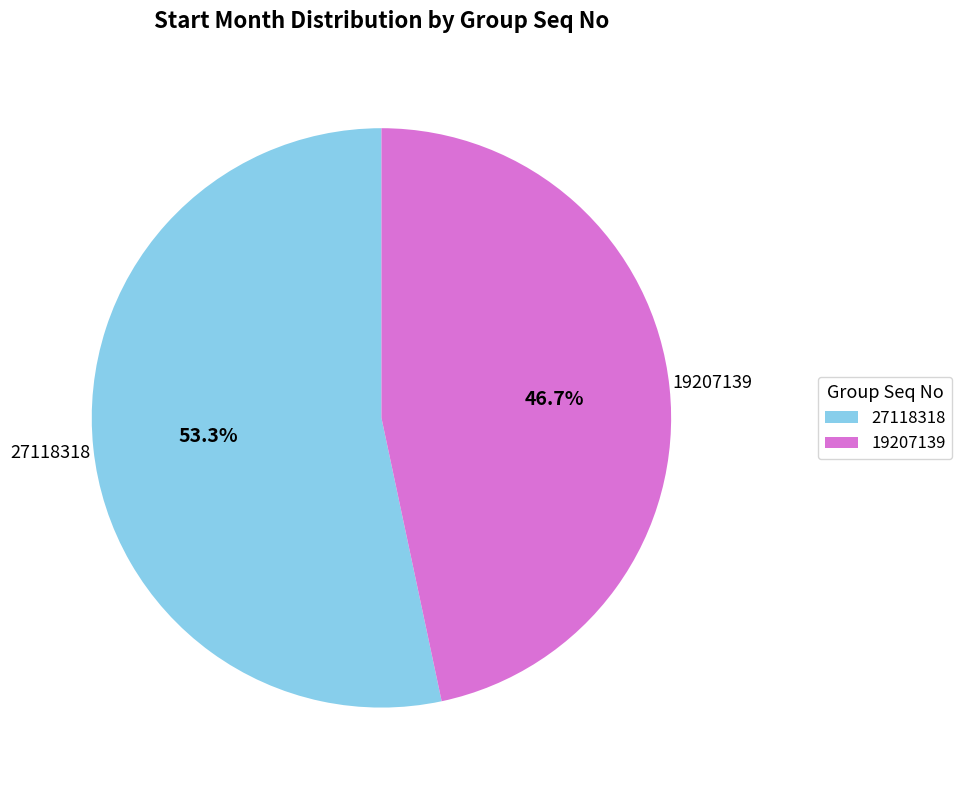

Which slice is the largest?

27118318